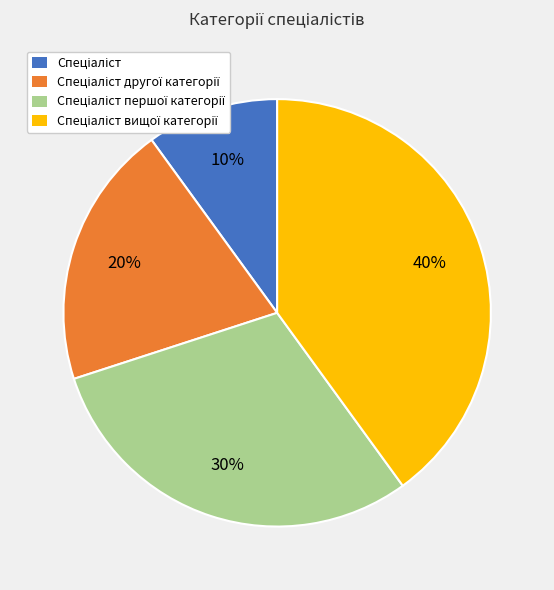

Is there any slice that represents more than half of the pie?

No